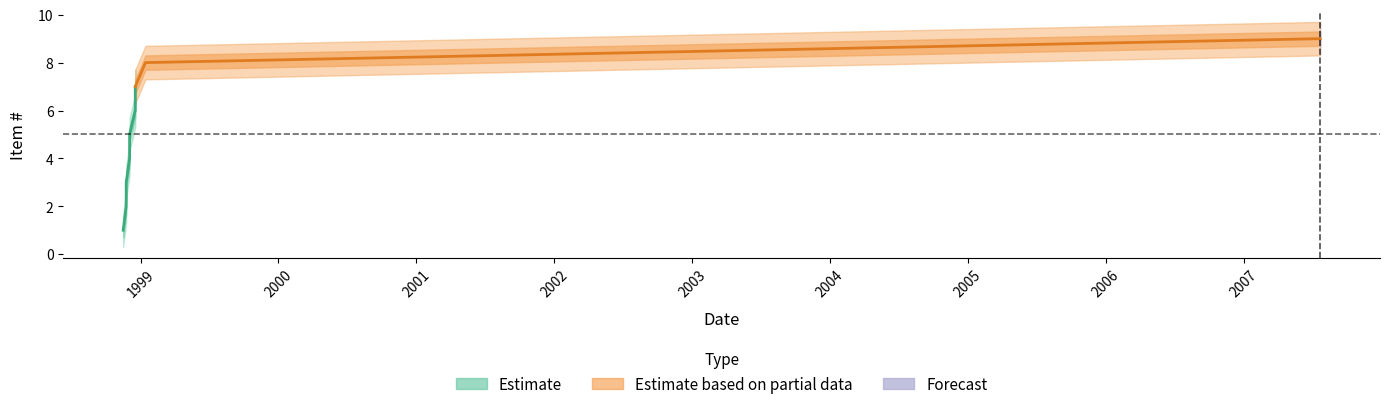

Is this an area chart (filled region under the line)?

No